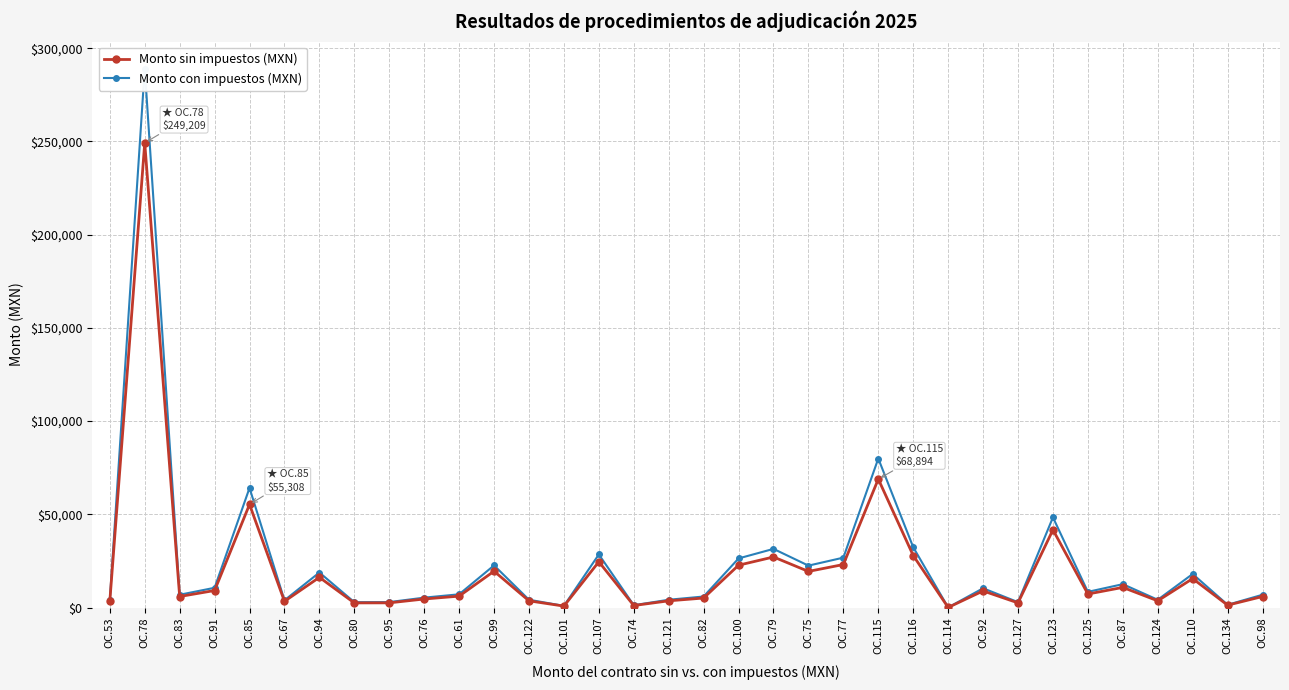

What is the sum of the Monto sin impuestos (MXN) values at OC.75 and OC.78?

268585.0